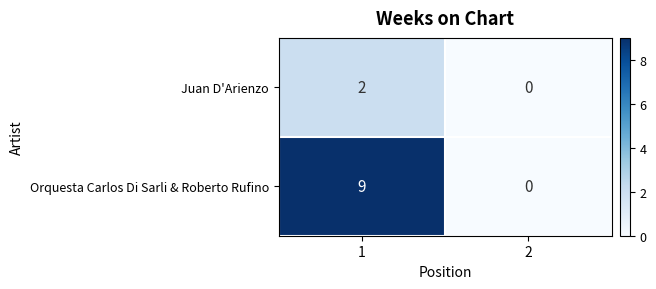

What is the difference between the highest and lowest values at 1?

7